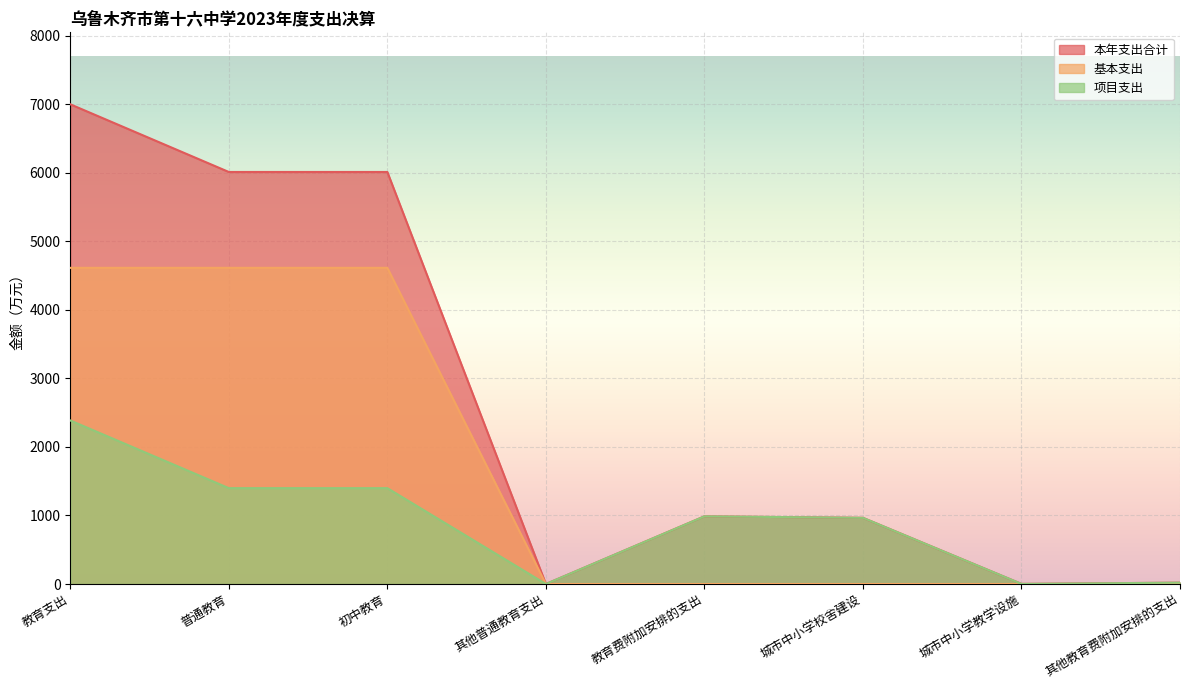

What is the difference between the second highest and second lowest values in the 本年支出合计 series?

6009.4